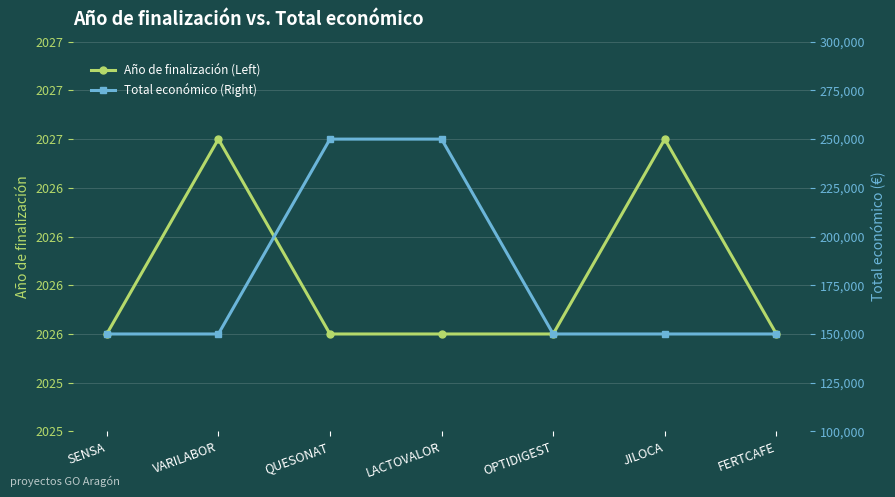

What is the maximum value shown in the chart?

250000